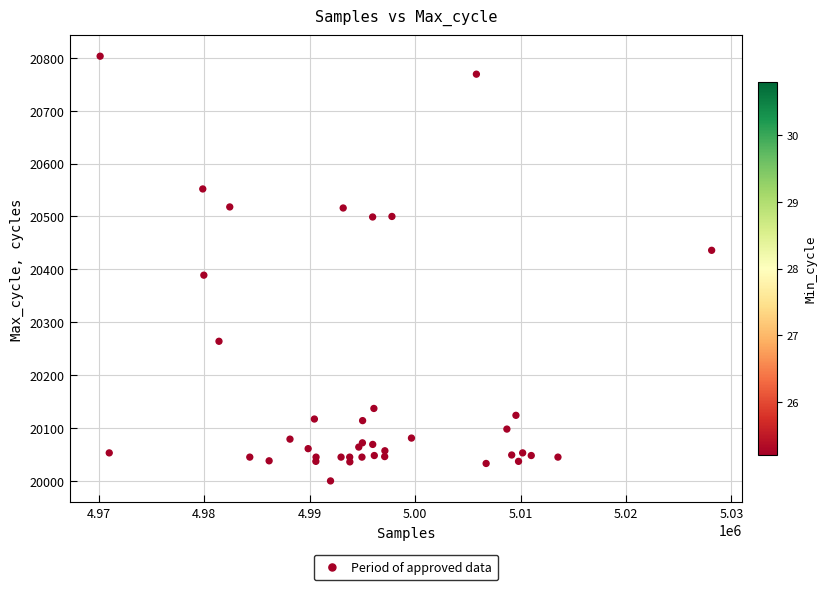

What Y value in the scatter plot is closest to 20401?

20389